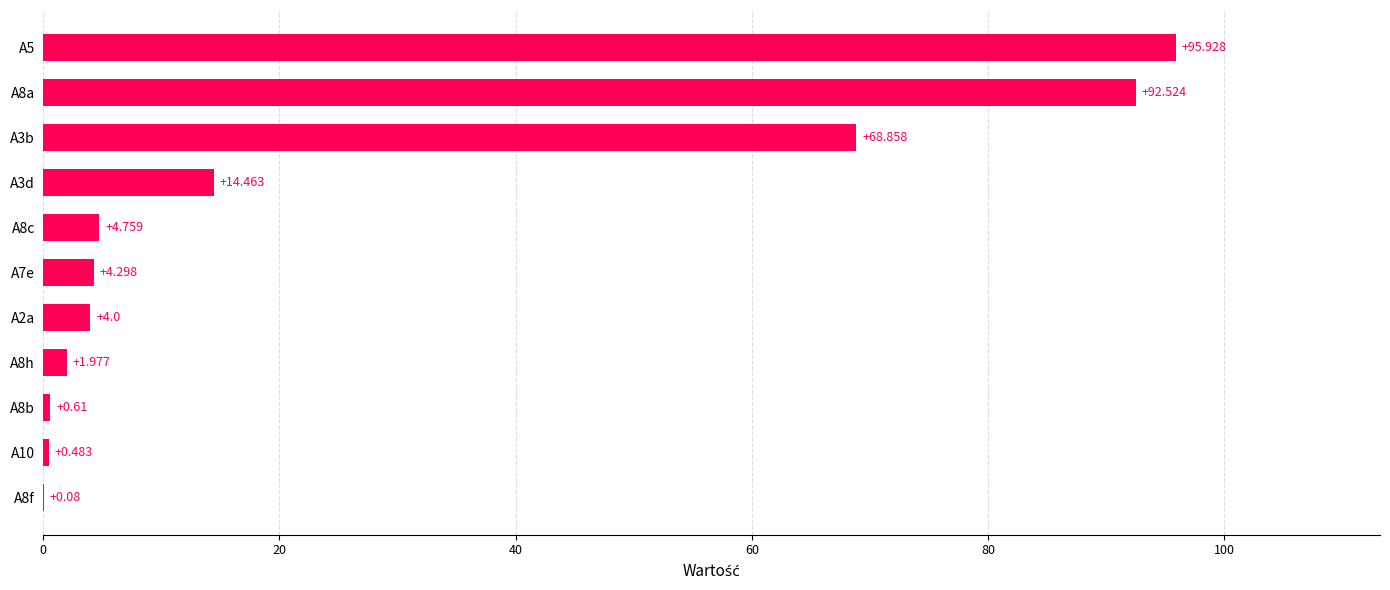

Count the number of categories in the chart.

11